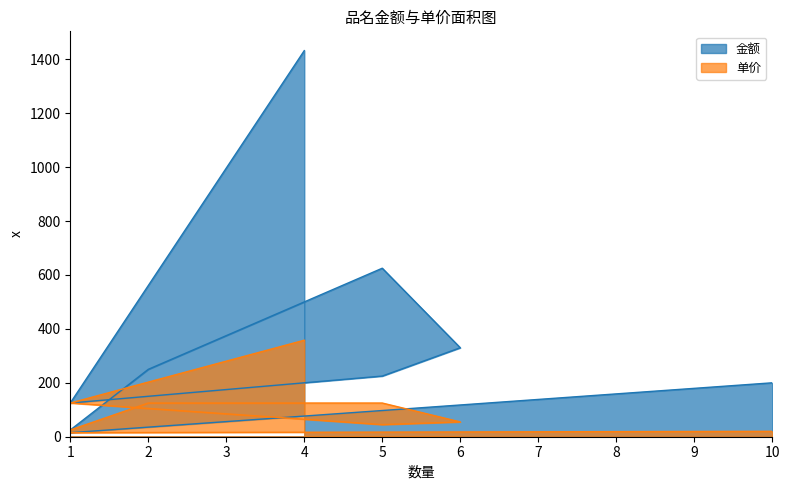

The 单价 series shows 20 at 10. True or false?

True